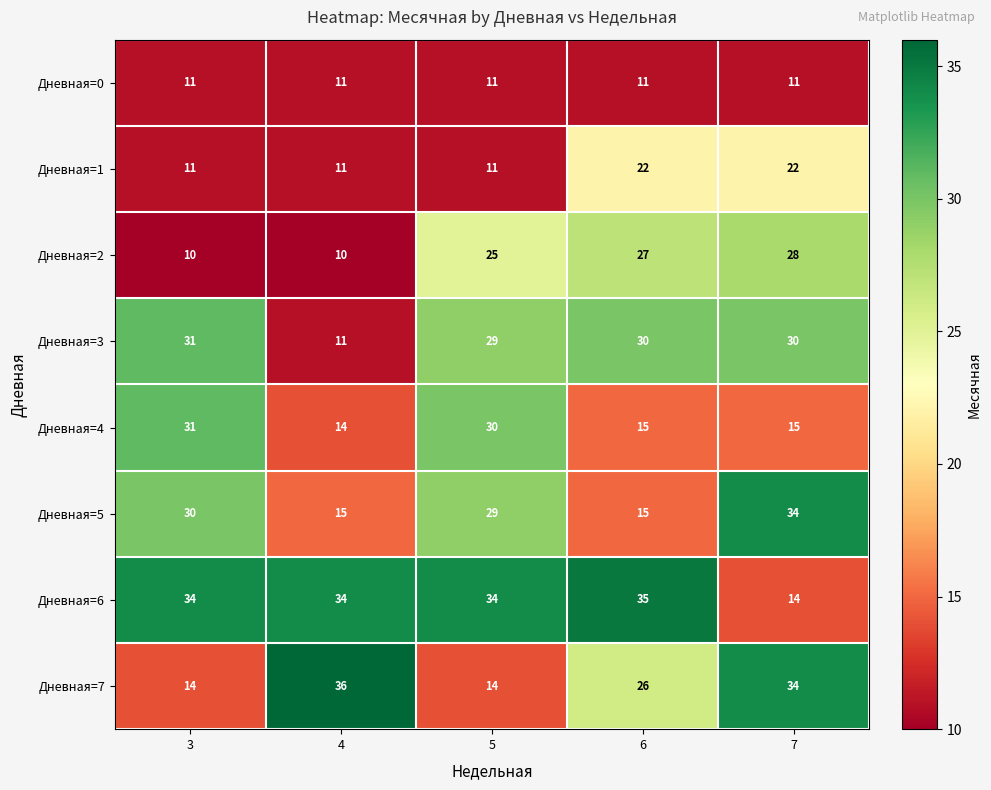

Which series has the widest spread of values?

Дневная=7